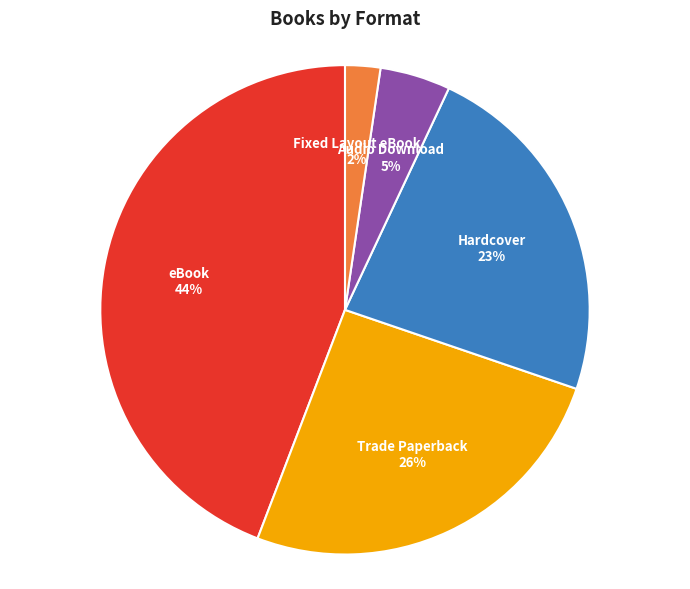

Count the number of slices in the pie.

5